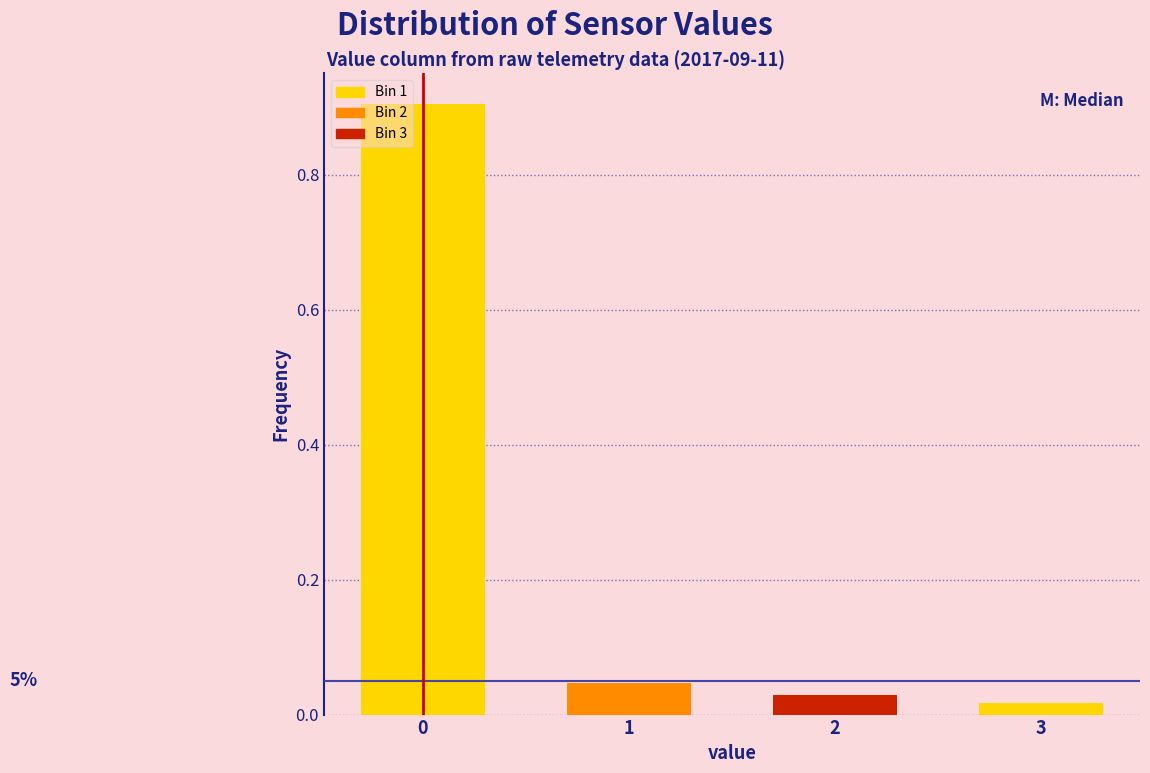

What is the value of the 1st bar from the left?

0.9